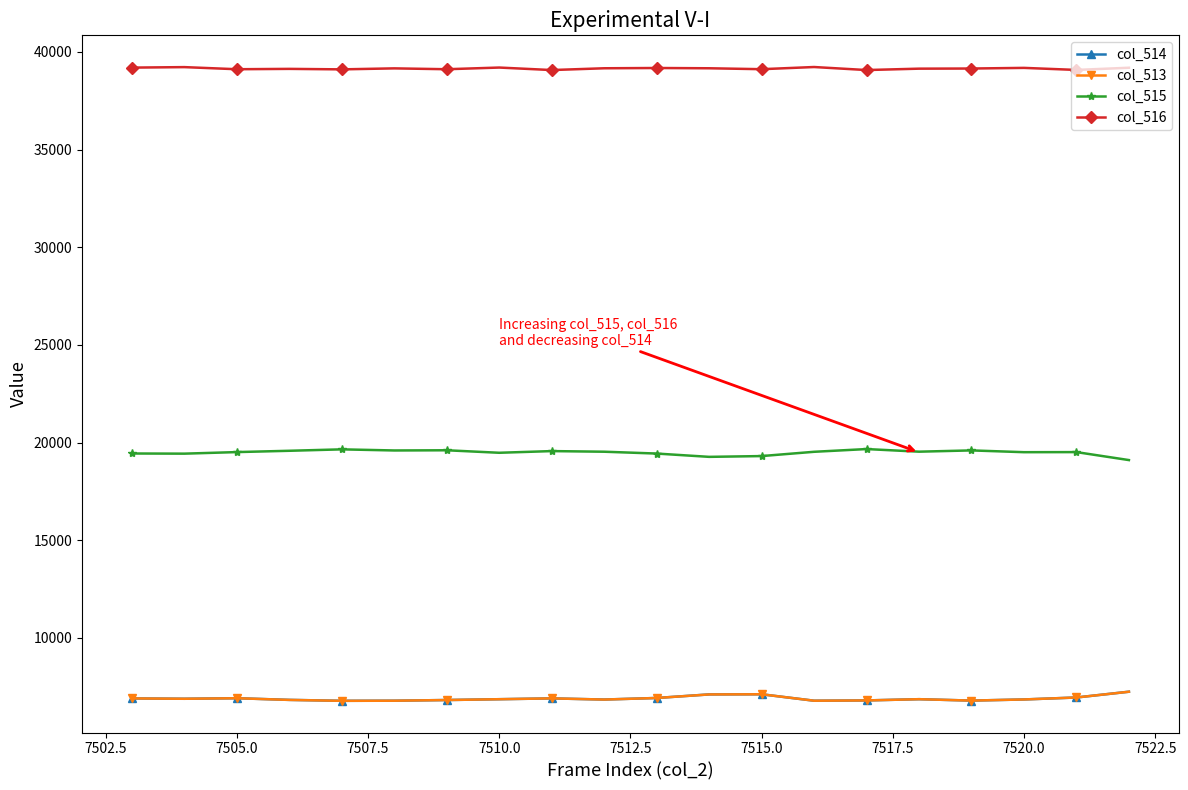

True or false: col_516 and col_514 intersect in this chart.

False